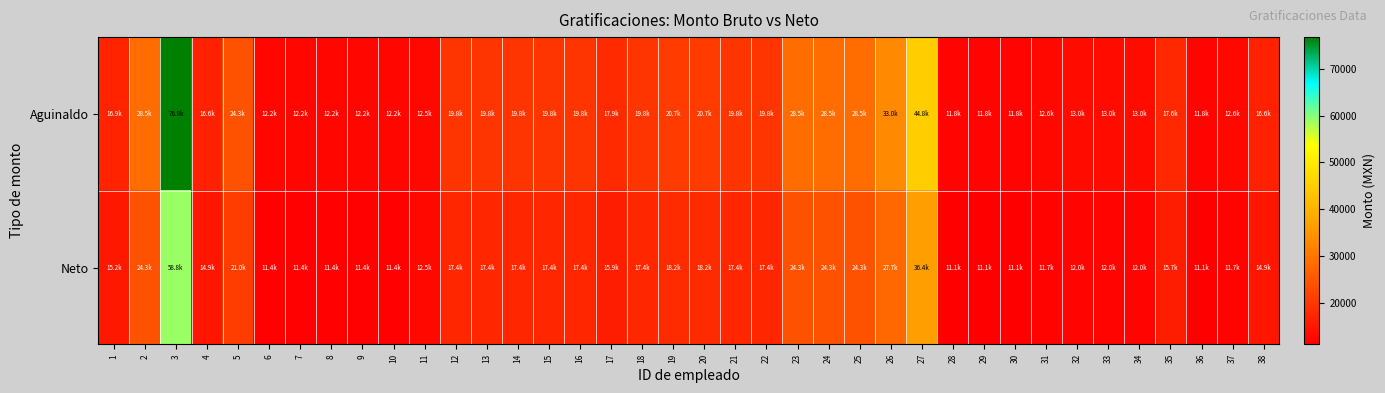

At how many categories does at least one series exceed 41437?

2